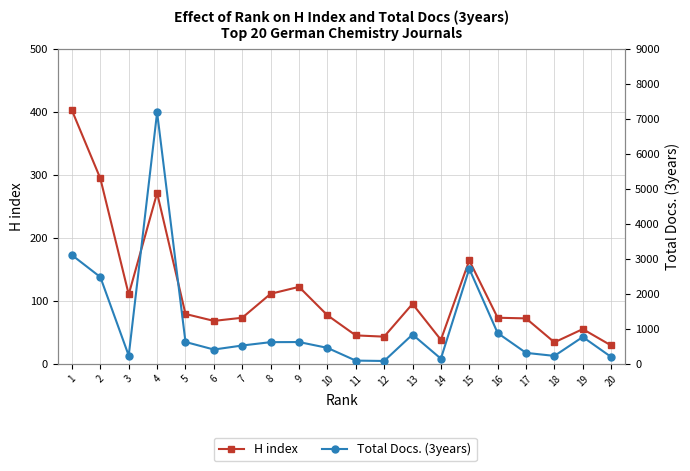

The value of H index at 18 is 34. True or false?

True